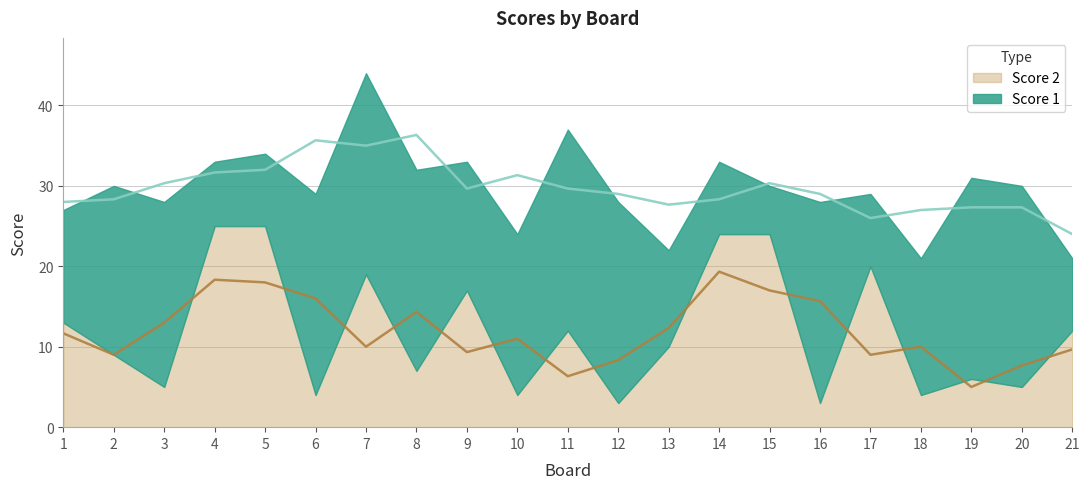

At which category is the sum across all series the highest?

7